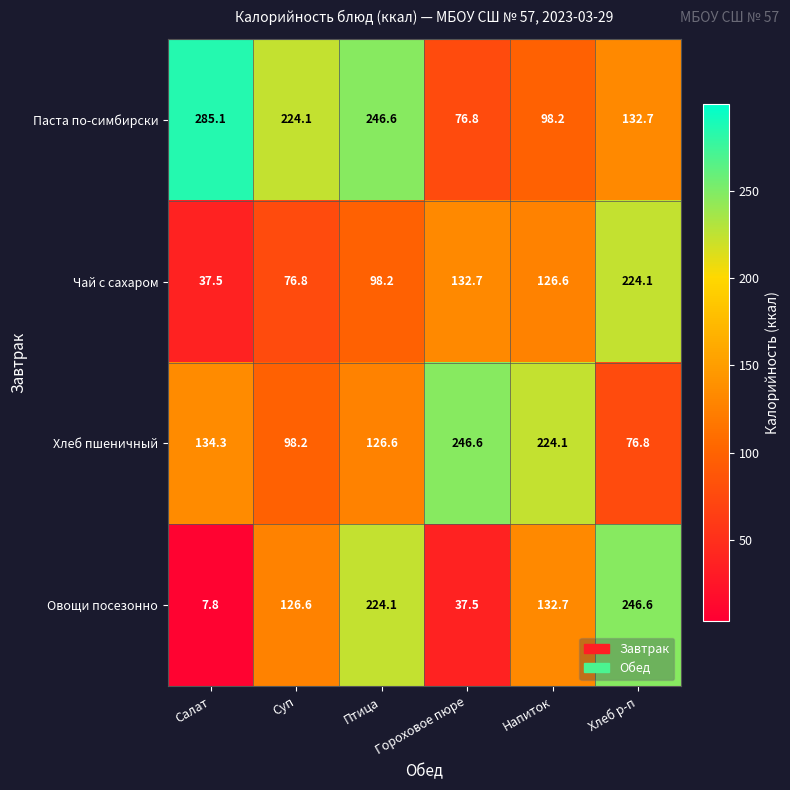

What is the total value across all series at Суп?

525.7